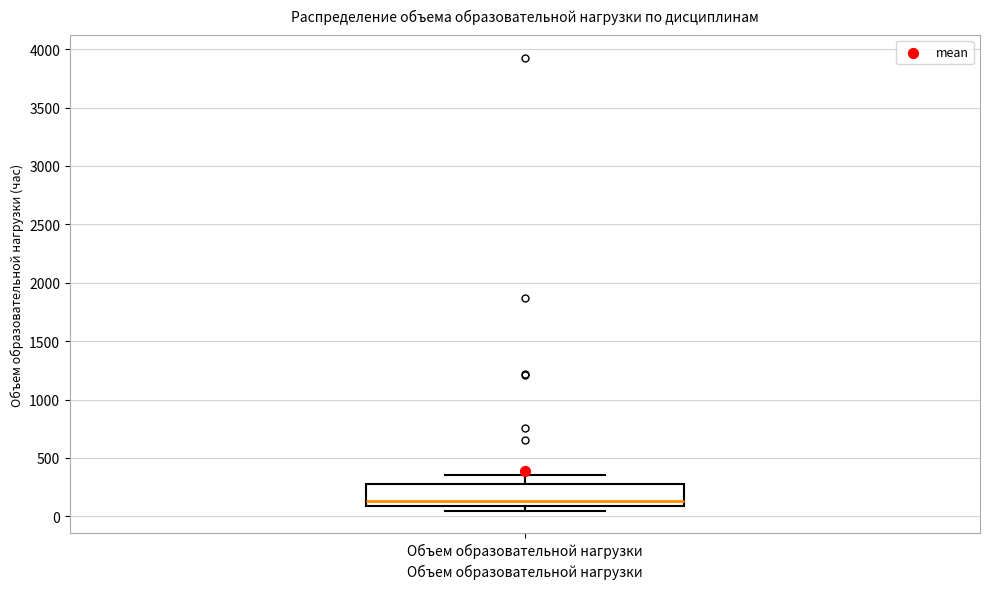

Transcribe this box plot: give where the median line is, the range the box spans, and where the two whiskers end, as read against the y-axis. The values are not printed on the chart, so give them approximately, as read against the axis.

median 150, box 100 to 300, whiskers 50 to 350